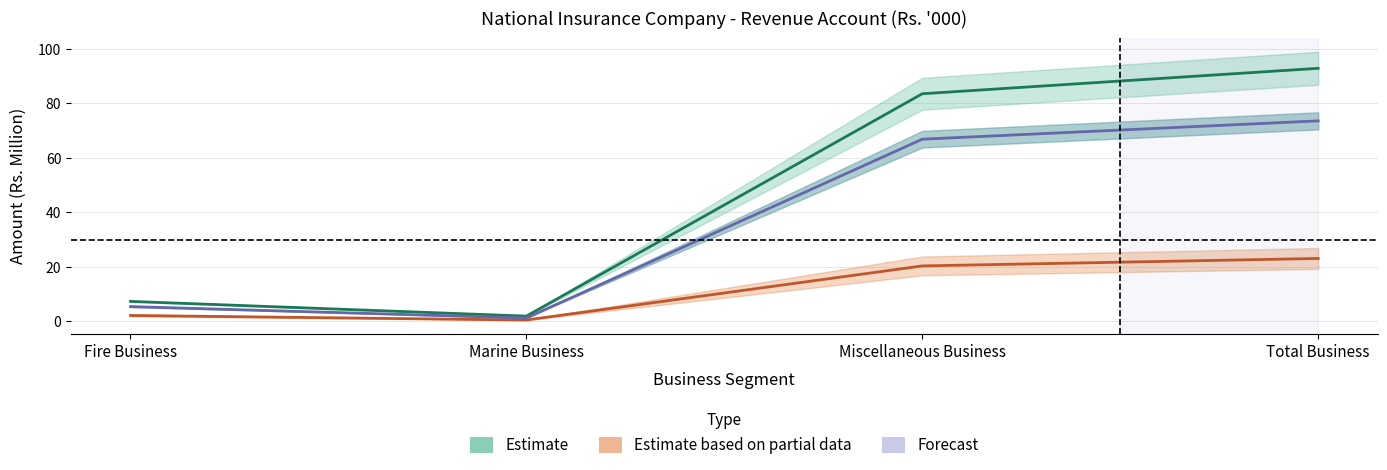

At which category is the sum across all series the highest?

Total Business